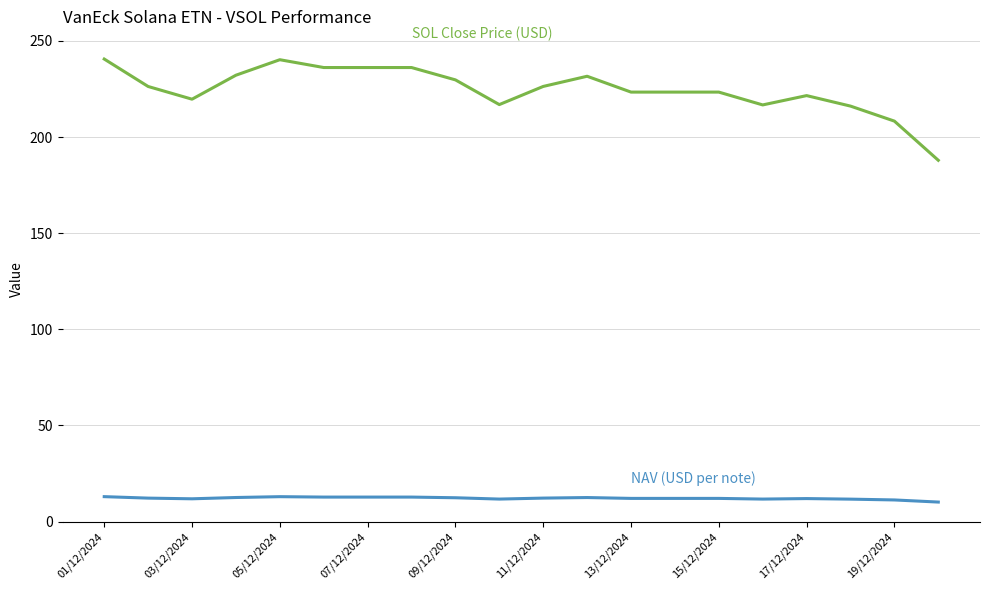

What is the maximum value shown in the chart?

240.6